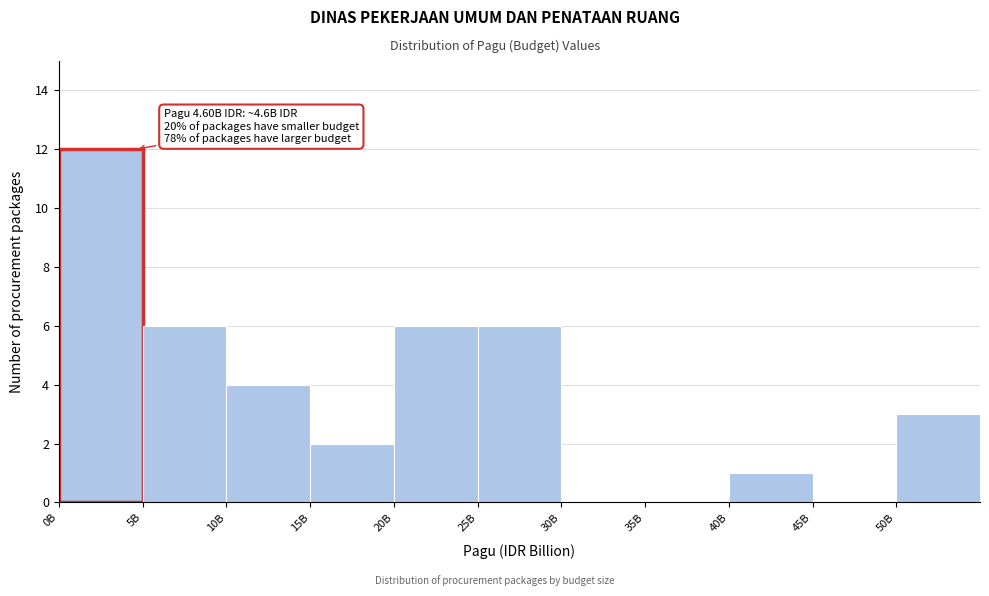

Reading right to left, transcribe all the data shown in this chart.

50B=3	45B=0	40B=1	35B=0	30B=0	25B=6	20B=6	15B=2	10B=4	5B=6	0B=12